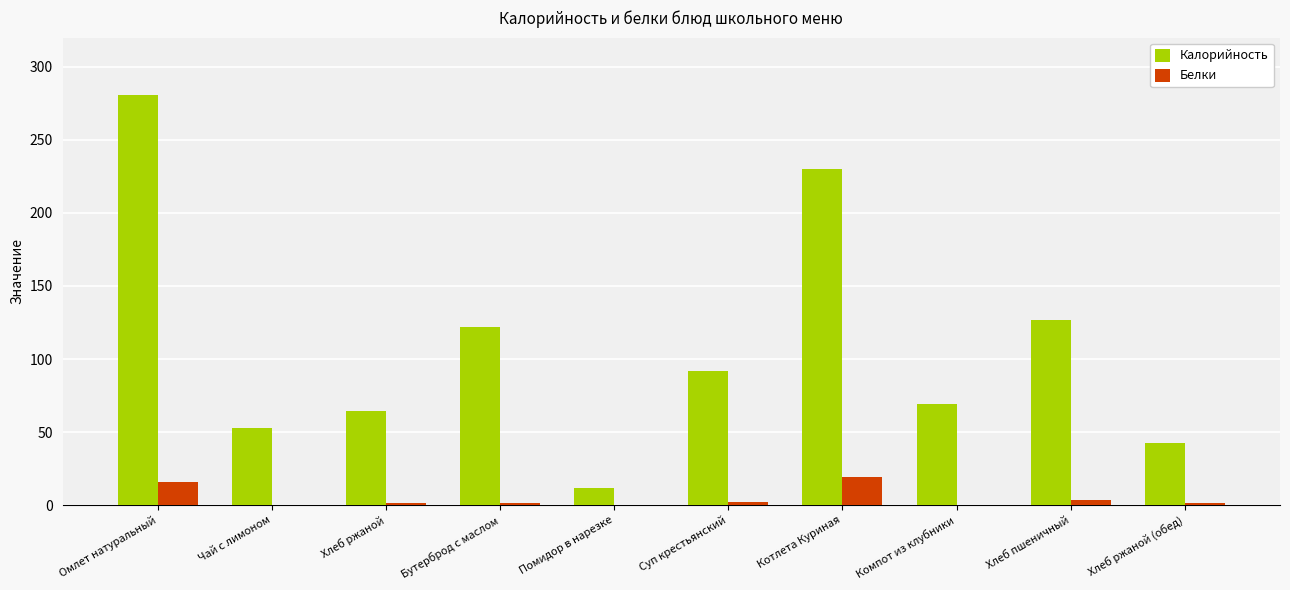

Which series changed the most between Бутерброд с маслом and Хлеб ржаной (обед)?

Калорийность